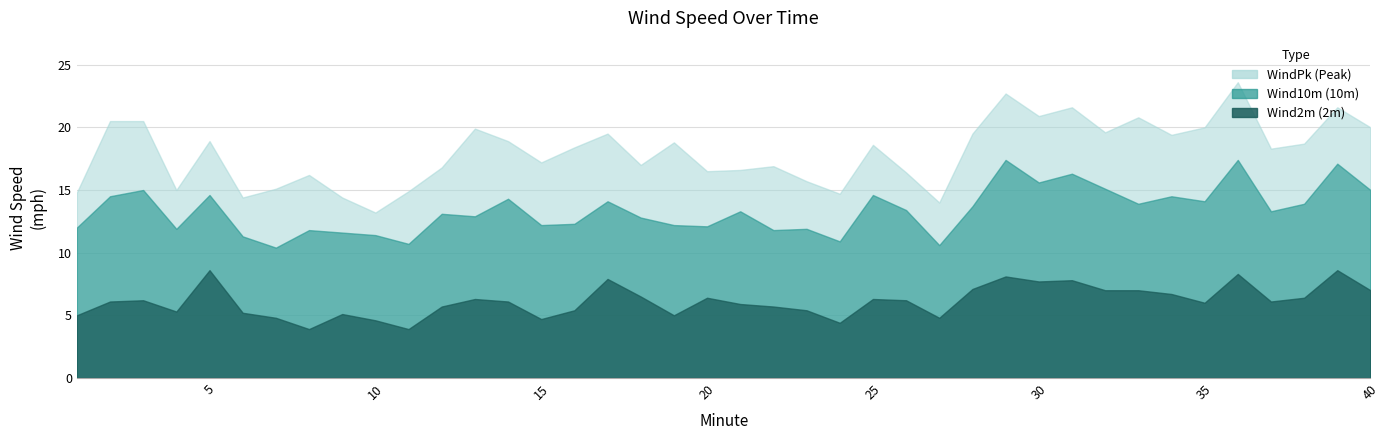

Where is the first local minimum for Wind10m?

4